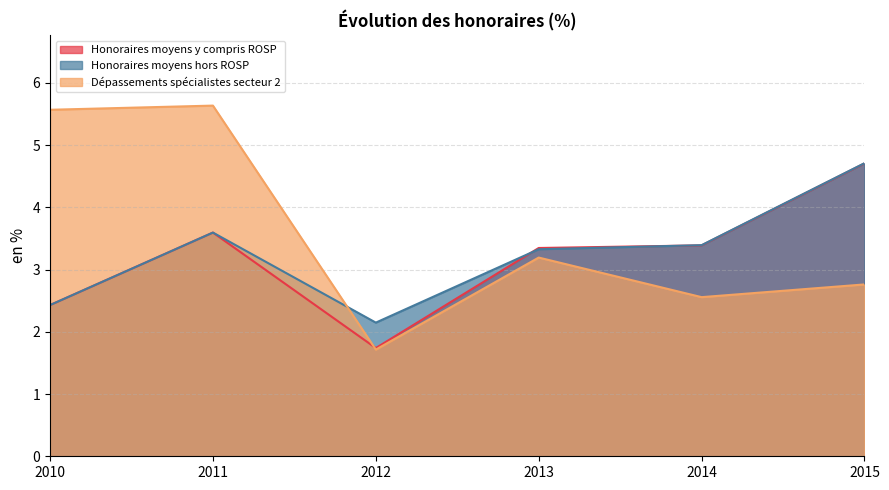

Does the chart have visible grid lines?

Yes